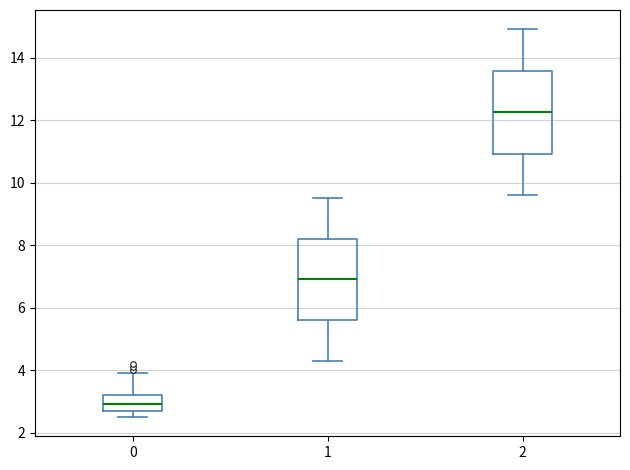

Reading left to right, read every box against the y-axis: the position of its median line, the range the box covers, and the ends of its whiskers. The values are not printed on the chart, so give them approximately, as read against the axis.

0: median 3.0, box 2.8 to 3.2, whiskers 2.6 to 4.0
1: median 7.0, box 5.6 to 8.2, whiskers 4.4 to 9.6
2: median 12.2, box 11.0 to 13.6, whiskers 9.6 to 15.0